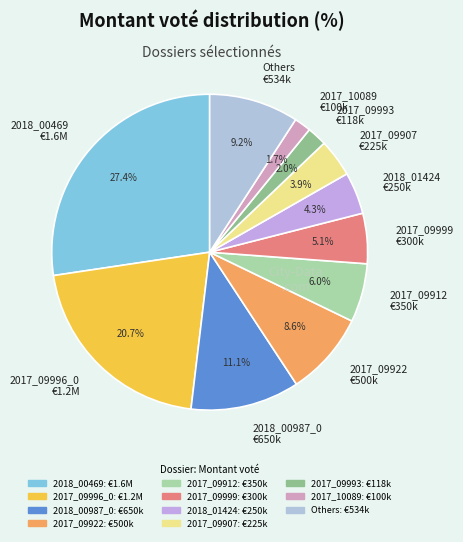

What is the largest slice in the pie chart?

2018_00469 €1.6M